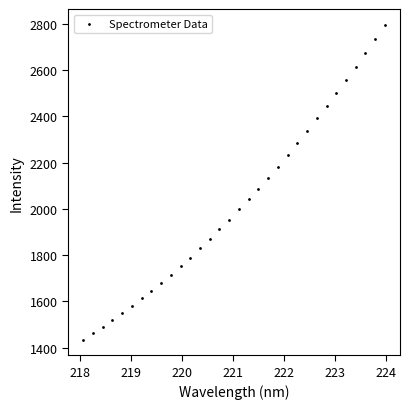

What is the range of X values (max minus min)?

5.9